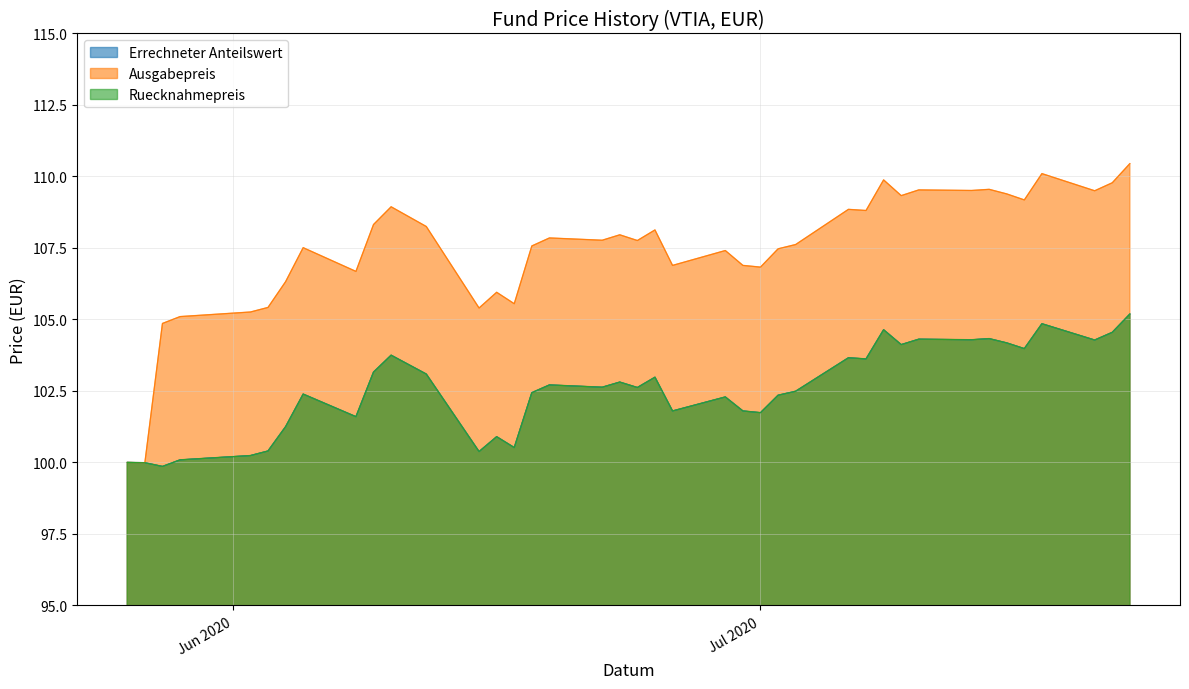

Where does the Errechneter Anteilswert series first go above 102?

2020-06-05